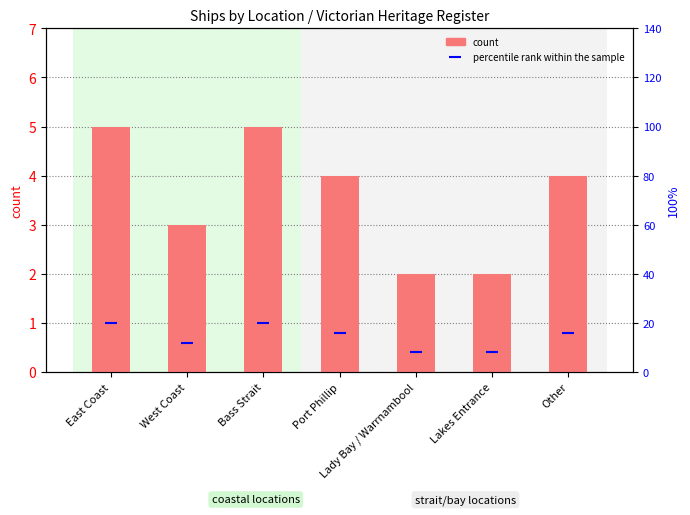

Count the percentile rank within the sample values in the range 8 to 20.

7